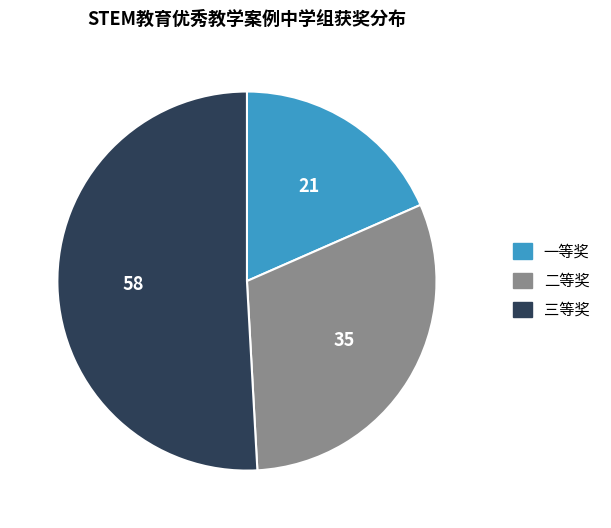

Does 二等奖 account for over 50% of the chart?

No